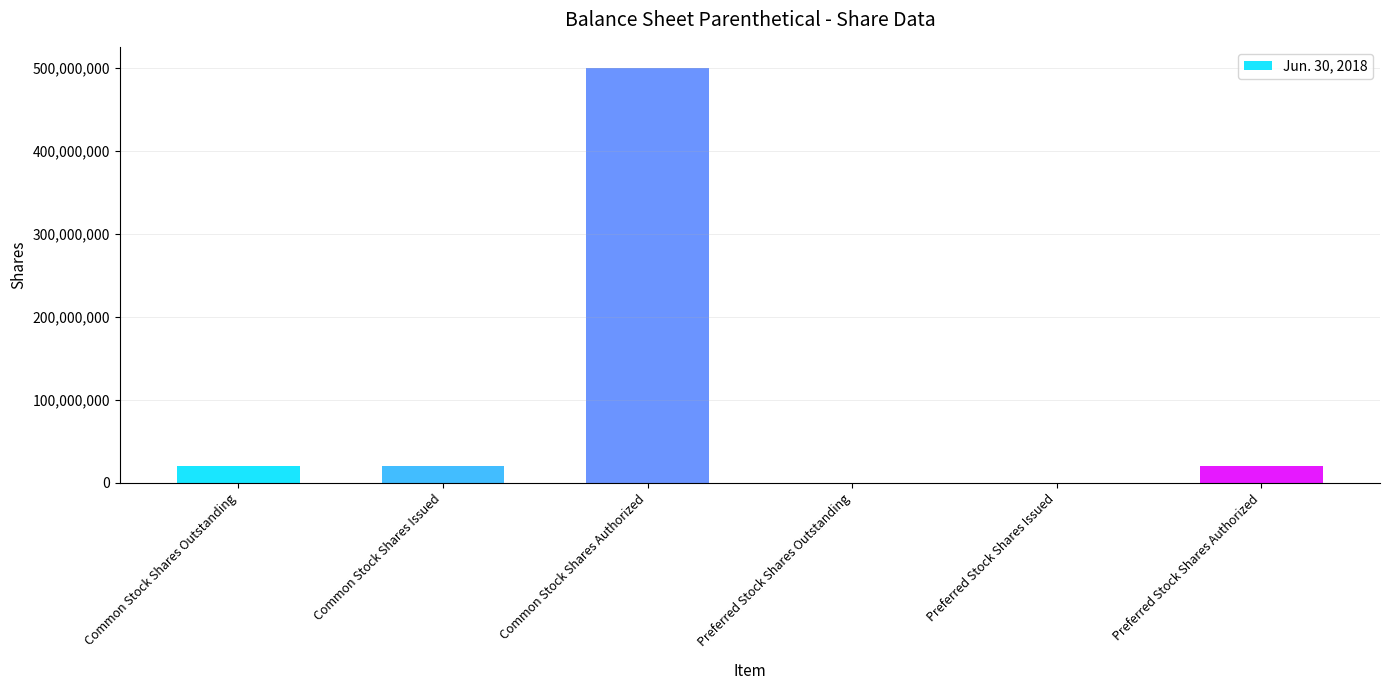

What is the approximate value at Common Stock Shares Authorized?

500000000